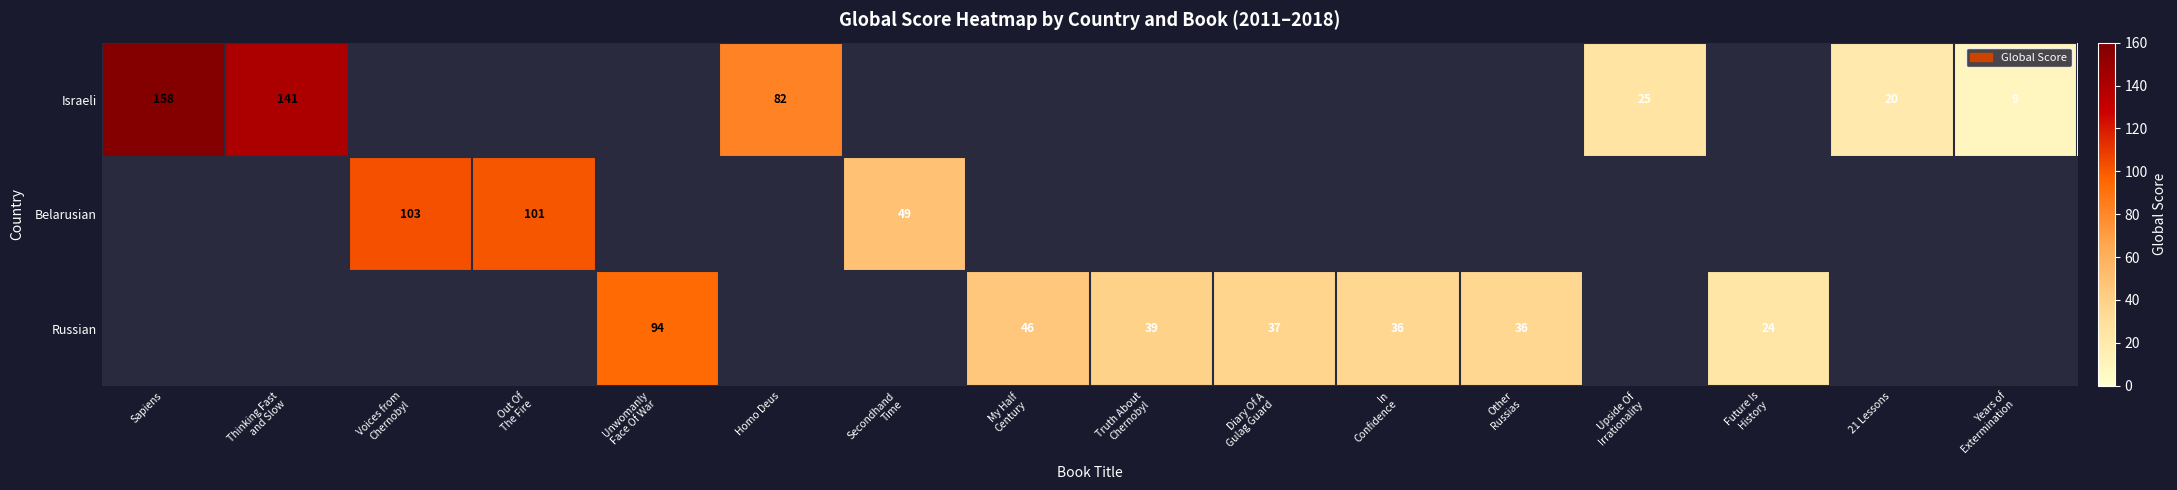

The value of Israeli at 21 Lessons is 20. True or false?

True